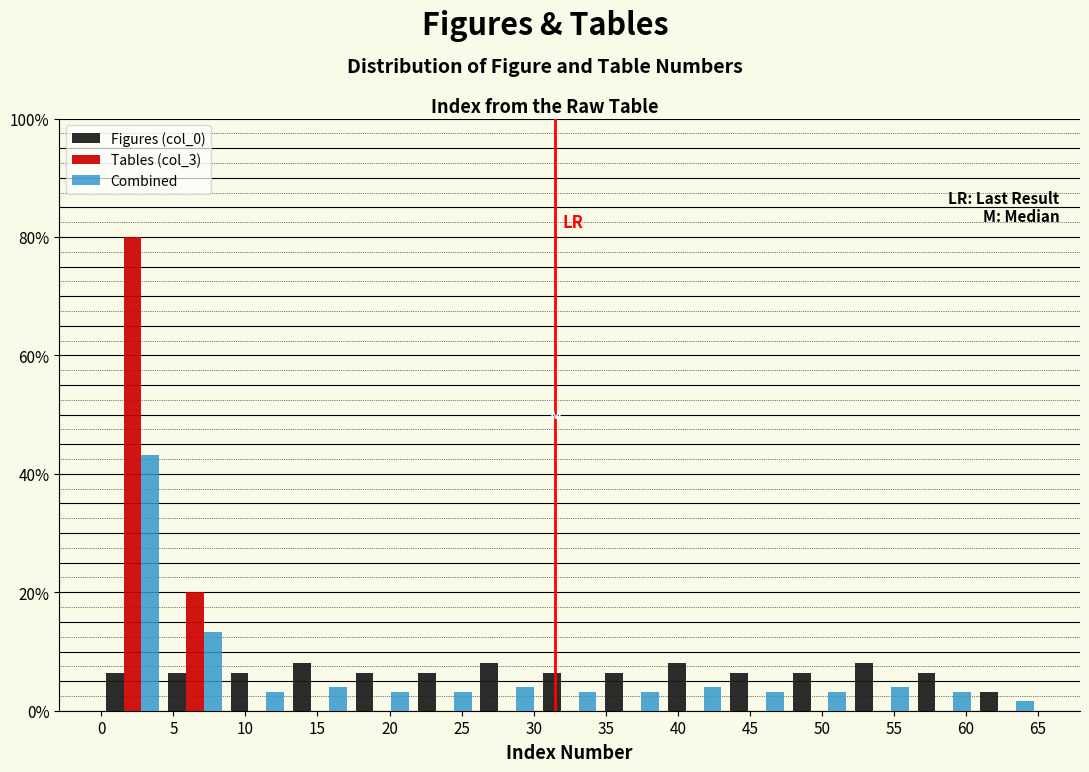

Reading left to right, list every range on the x-axis with the height of the bar of each series over it. Neither the bar edges nor the heights are printed on the chart, so give them approximately, as read against the axes.

0.0 to 4.5: Figures (col_0)=6	Tables (col_3)=80	Combined=44
4.5 to 8.5: Figures (col_0)=6	Tables (col_3)=20	Combined=14
8.5 to 13.0: Figures (col_0)=6	Tables (col_3)=0	Combined=4
13.0 to 17.5: Figures (col_0)=8	Tables (col_3)=0	Combined=4
17.5 to 21.5: Figures (col_0)=6	Tables (col_3)=0	Combined=4
21.5 to 26.0: Figures (col_0)=6	Tables (col_3)=0	Combined=4
26.0 to 30.5: Figures (col_0)=8	Tables (col_3)=0	Combined=4
30.5 to 34.5: Figures (col_0)=6	Tables (col_3)=0	Combined=4
34.5 to 39.0: Figures (col_0)=6	Tables (col_3)=0	Combined=4
39.0 to 43.5: Figures (col_0)=8	Tables (col_3)=0	Combined=4
43.5 to 47.5: Figures (col_0)=6	Tables (col_3)=0	Combined=4
47.5 to 52.0: Figures (col_0)=6	Tables (col_3)=0	Combined=4
52.0 to 56.5: Figures (col_0)=8	Tables (col_3)=0	Combined=4
56.5 to 60.5: Figures (col_0)=6	Tables (col_3)=0	Combined=4
60.5 to 65.0: Figures (col_0)=4	Tables (col_3)=0	Combined=under 2